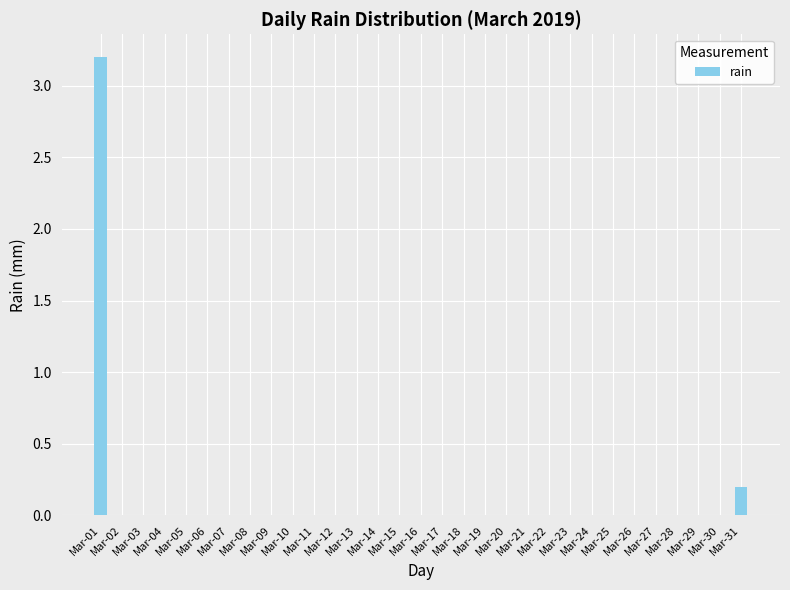

What is the maximum value shown in the chart?

3.2